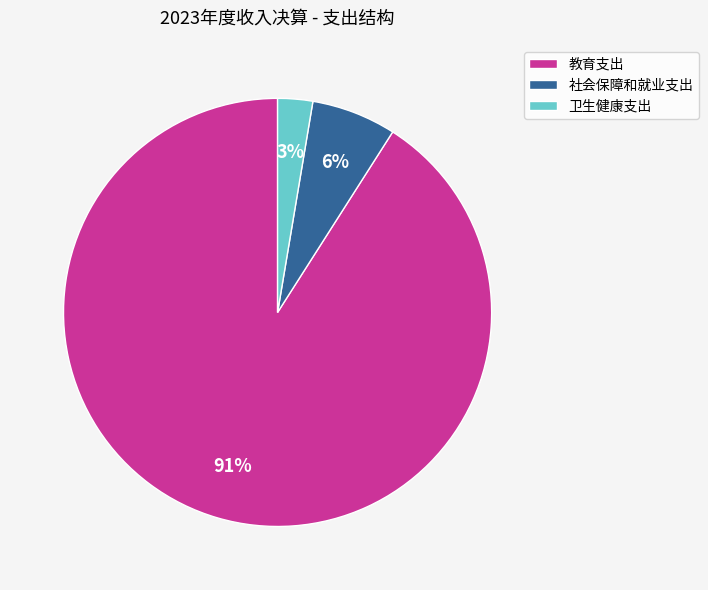

Do 教育支出 and 卫生健康支出 together represent more than half of the pie?

Yes